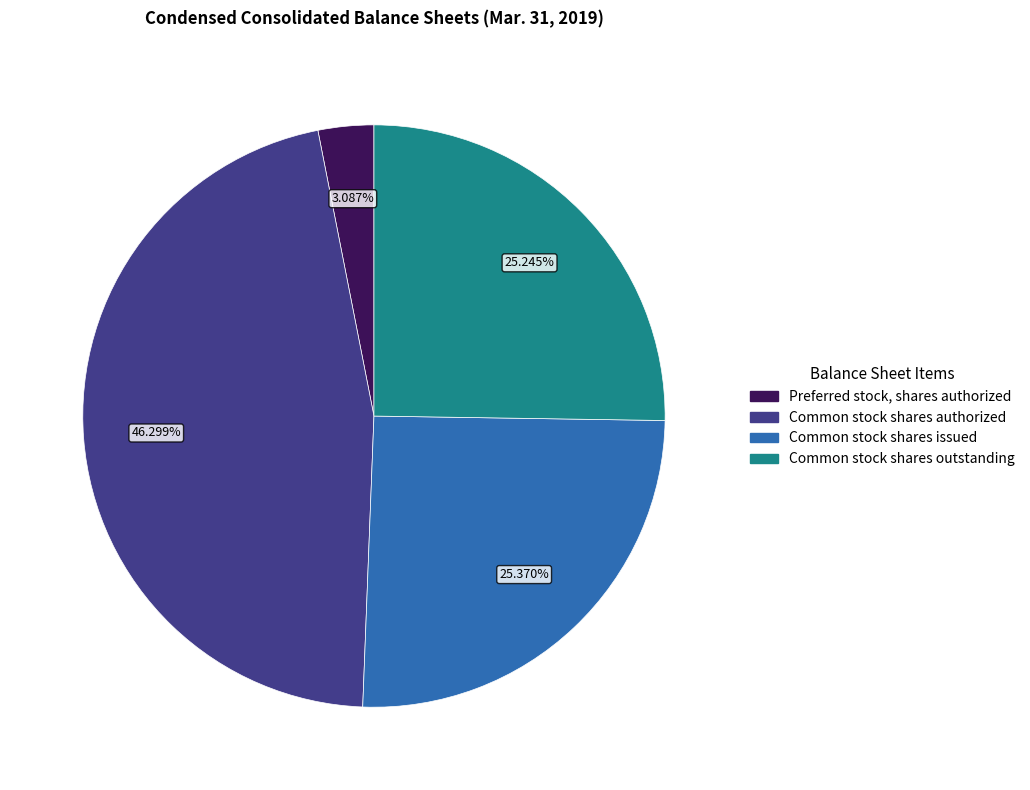

What percentage do Preferred stock, shares authorized and Common stock shares issued together represent?

28.5%